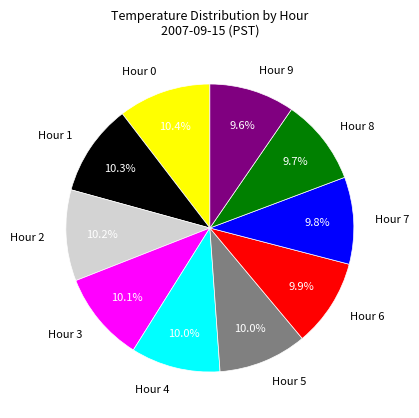

Approximately how many times larger is the value at Hour 3 compared to Hour 8?

1.0